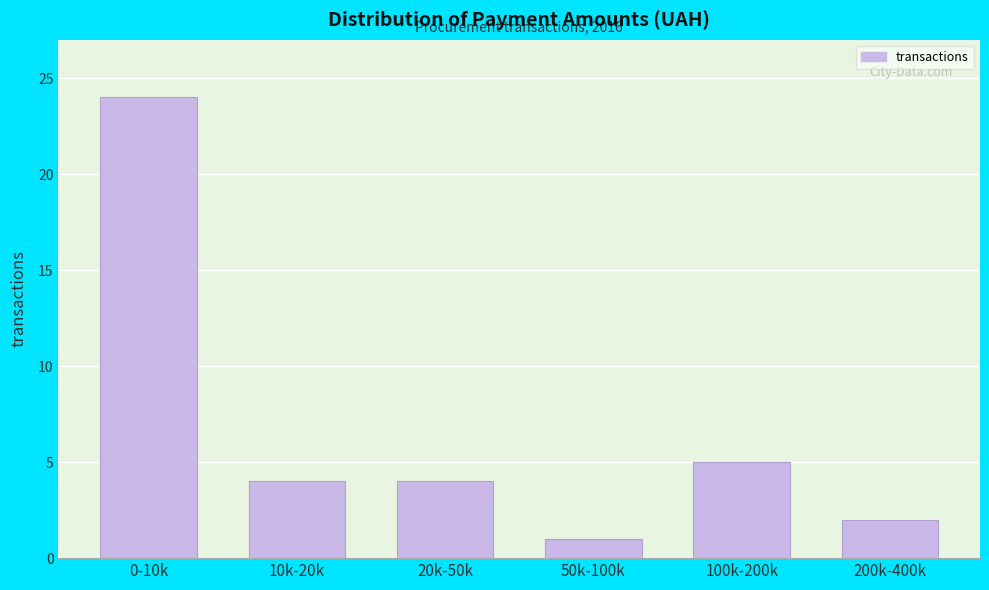

Reading right to left, extract all data points from this chart.

2	5	1	4	4	24